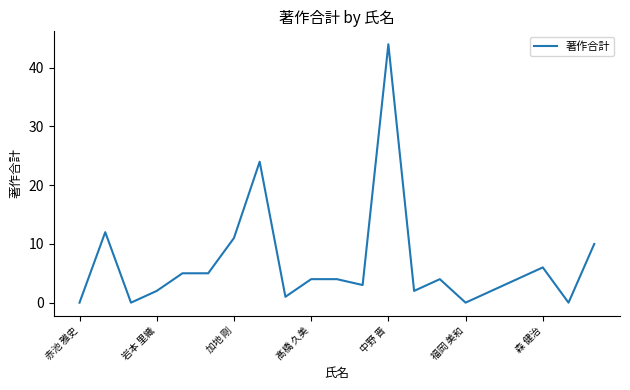

What is the average value?

7